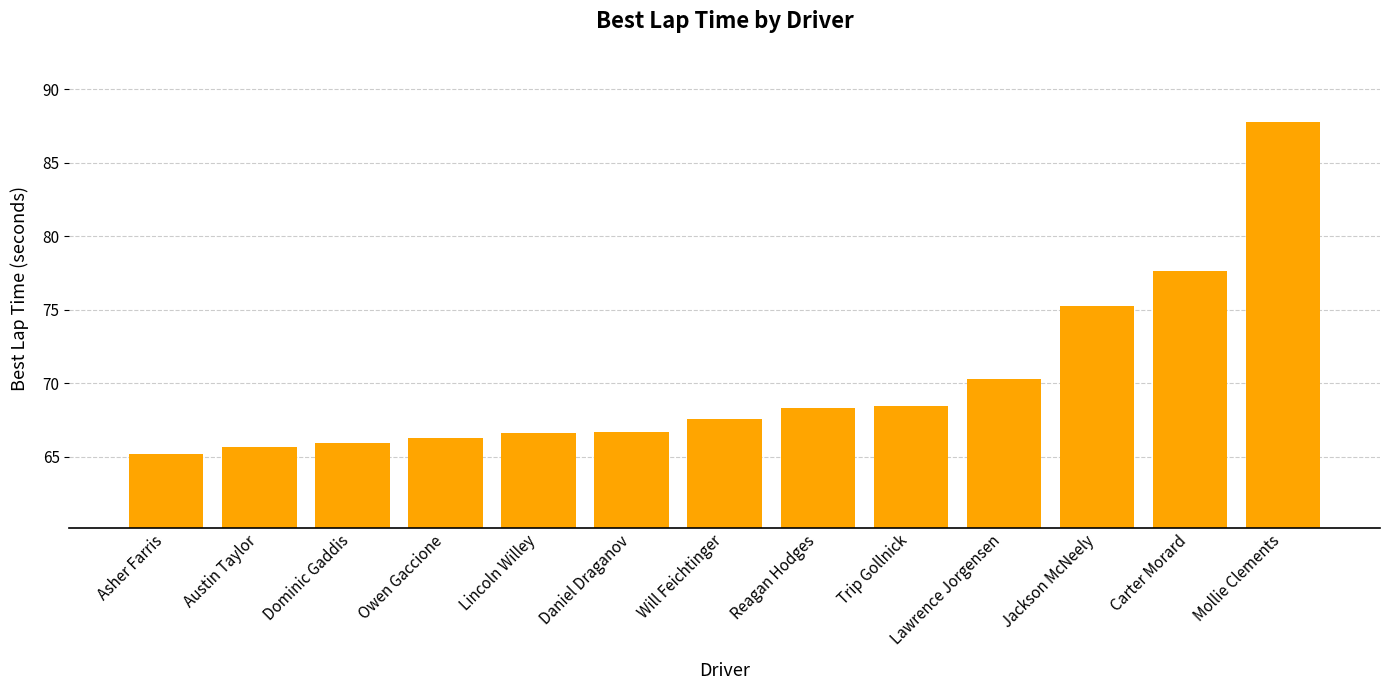

What is the difference between the values at Lincoln Willey and Jackson McNeely?

8.7